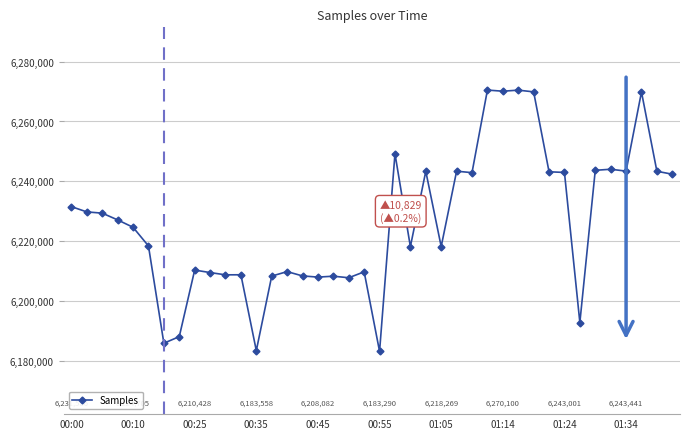

What is the difference between the second highest and minimum values?

87167